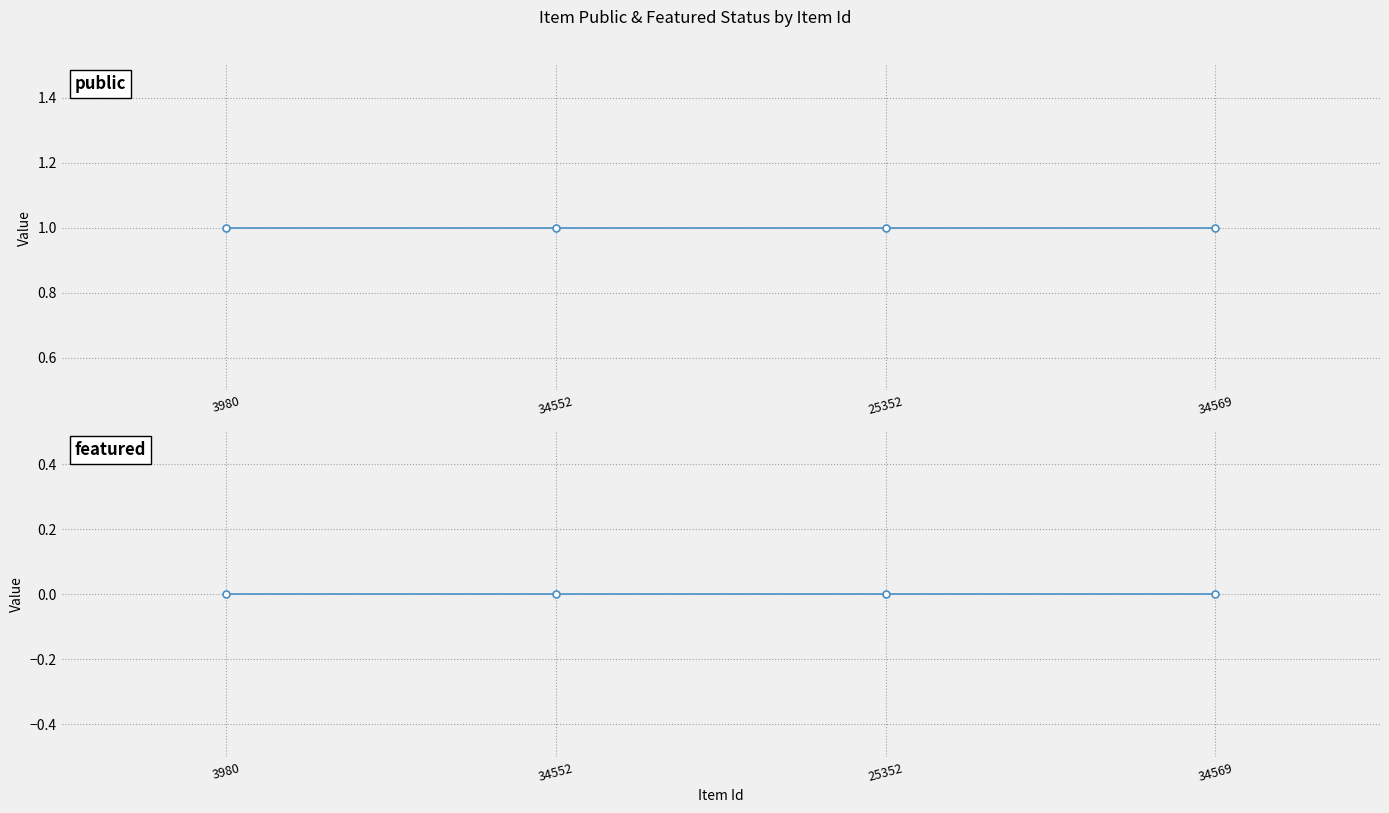

What are all the series names shown in the legend?

public, featured